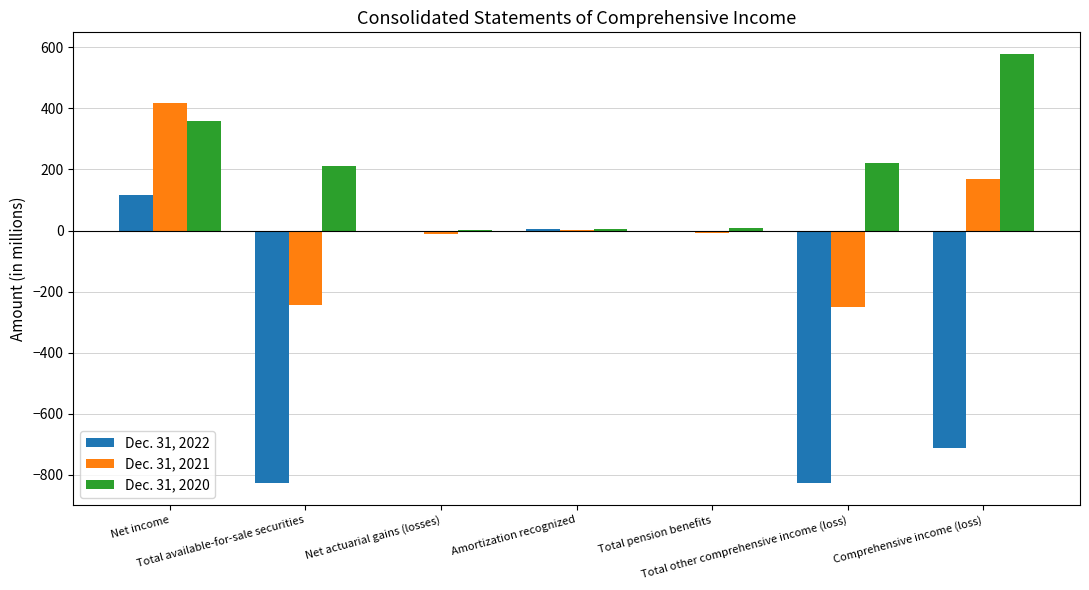

At which label does Dec. 31, 2020 reach its peak?

Comprehensive income (loss)